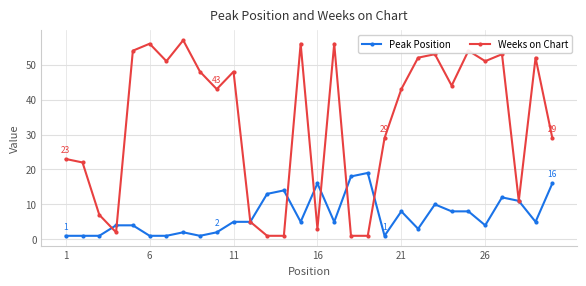

Reading left to right, extract all data points from this chart.

Peak Position: 1	1	1	4	4	1	1	2	1	2	5	5	13	14	5	16	5	18	19	1	8	3	10	8	8	4	12	11	5	16
Weeks on Chart: 23	22	7	2	54	56	51	57	48	43	48	5	1	1	56	3	56	1	1	29	43	52	53	44	54	51	53	11	52	29